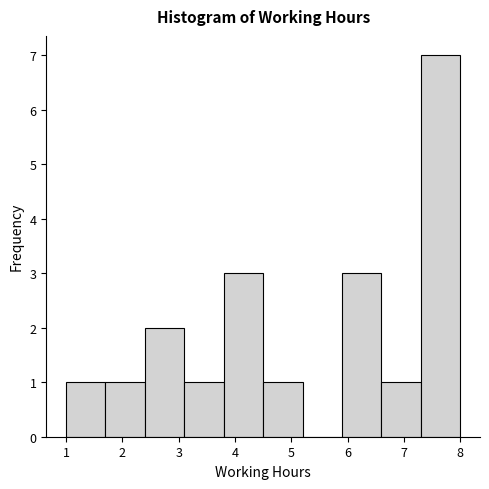

Reading left to right, list every bar in this chart as the range it spans on the x-axis followed by its height. The values are not printed on the chart, so give them approximately, as read against the axis.

1.0 to 1.7: 1
1.7 to 2.4: 1
2.4 to 3.1: 2
3.1 to 3.8: 1
3.8 to 4.5: 3
4.5 to 5.2: 1
5.2 to 5.9: 0
5.9 to 6.6: 3
6.6 to 7.3: 1
7.3 to 8.0: 7